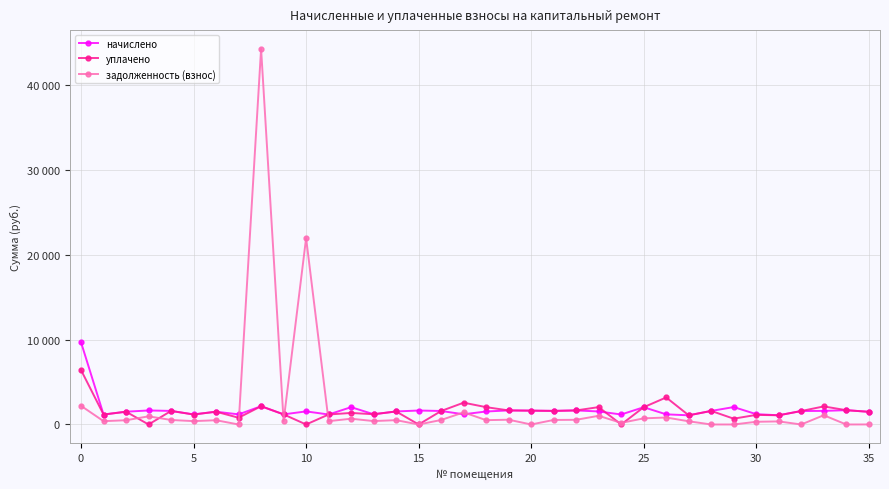

Is this an area chart (filled region under the line)?

No